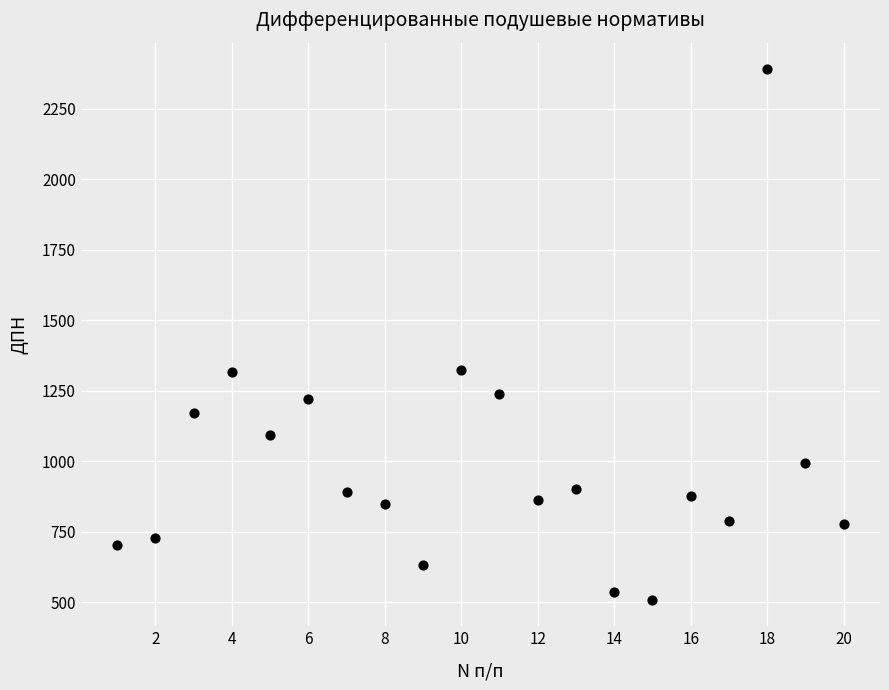

What is the range of X values (max minus min)?

19.0